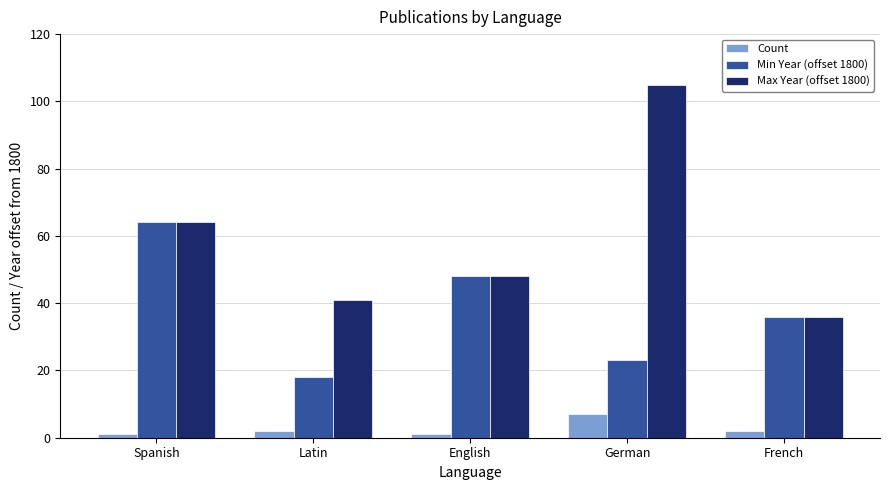

What is the sum of the Min Year (offset 1800) values at German and French?

59